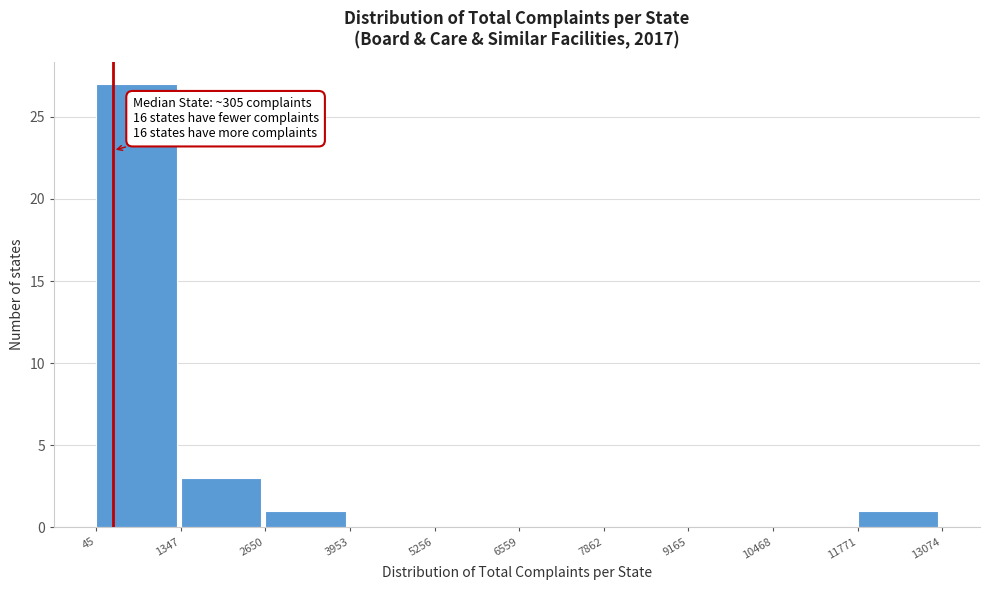

Which range on the x-axis has the tallest bar?

45 to 1347